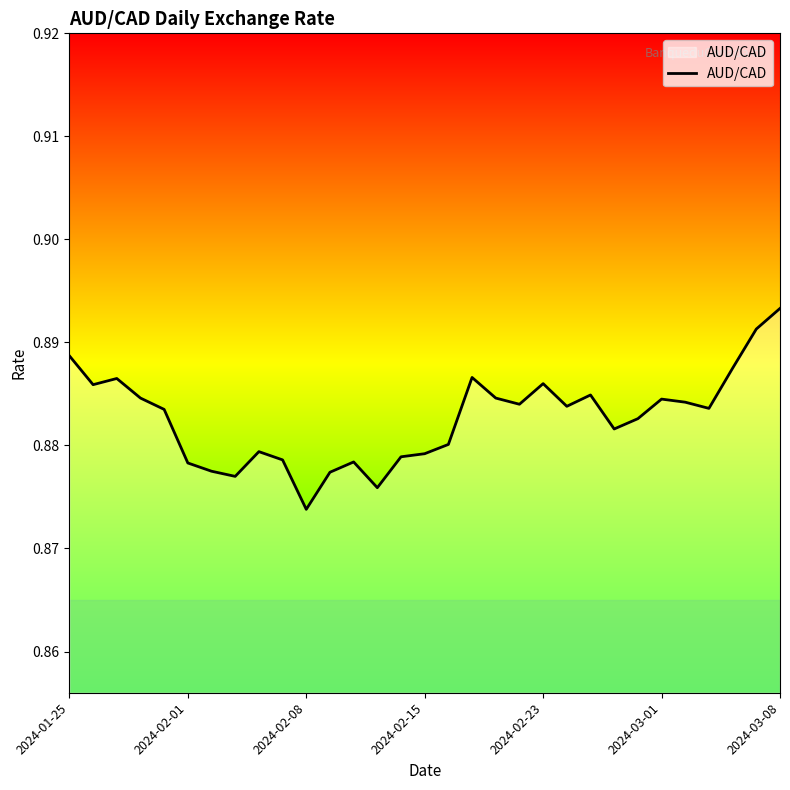

What is the sum of all values?

27.4